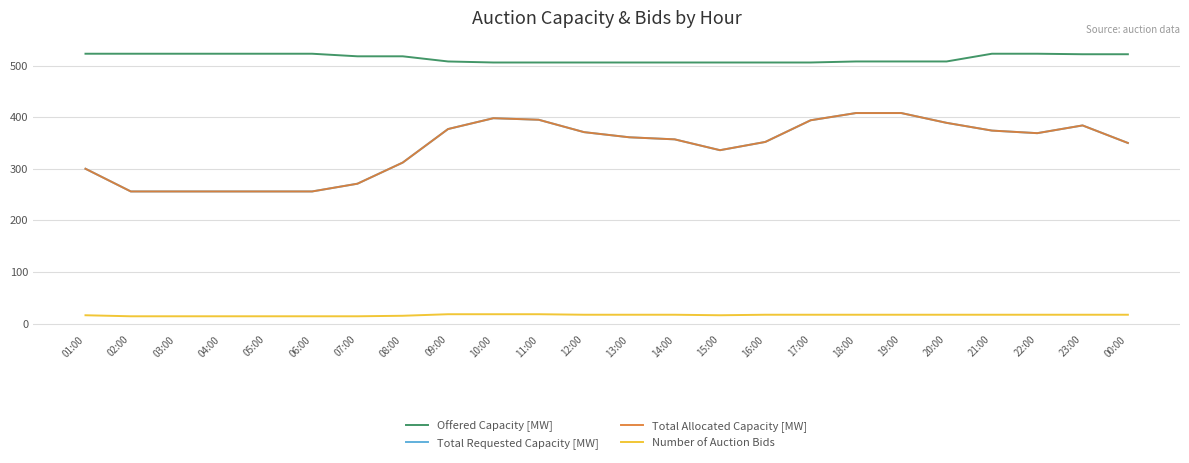

What is the average value of the Total Requested Capacity [MW] series?

341